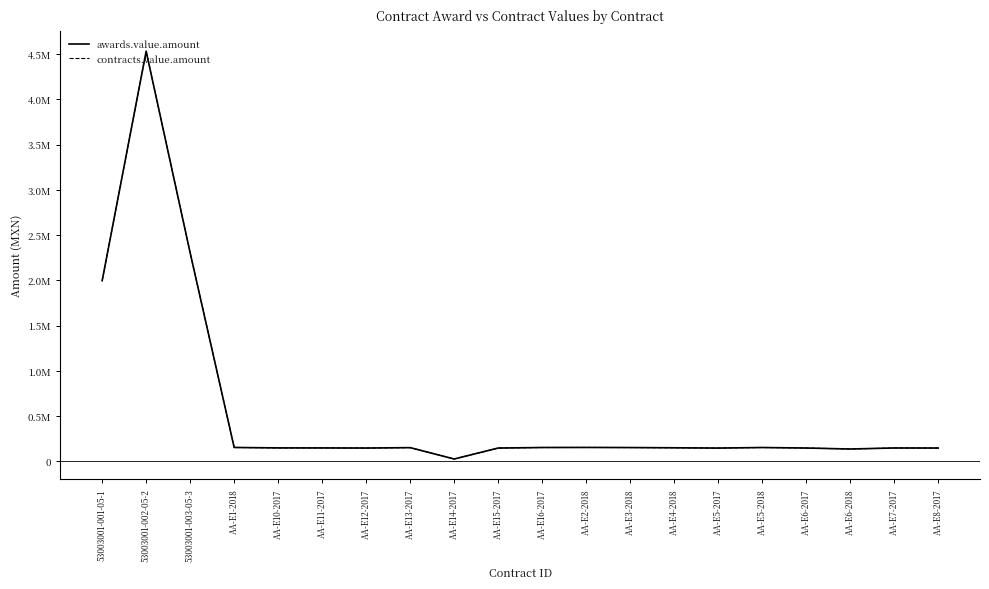

True or false: contracts.value.amount and awards.value.amount intersect in this chart.

False